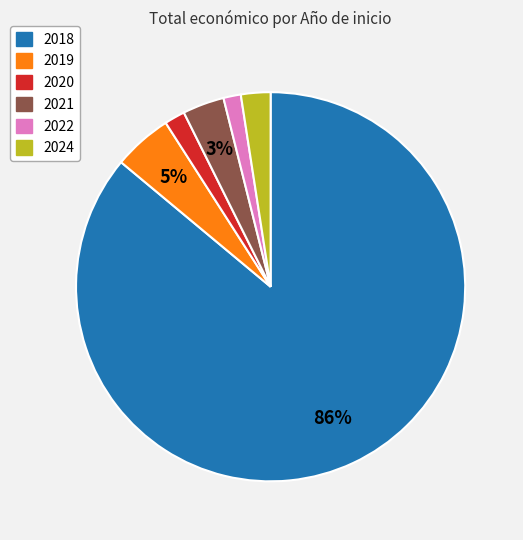

To the nearest percent, what is the average slice percentage?

17%